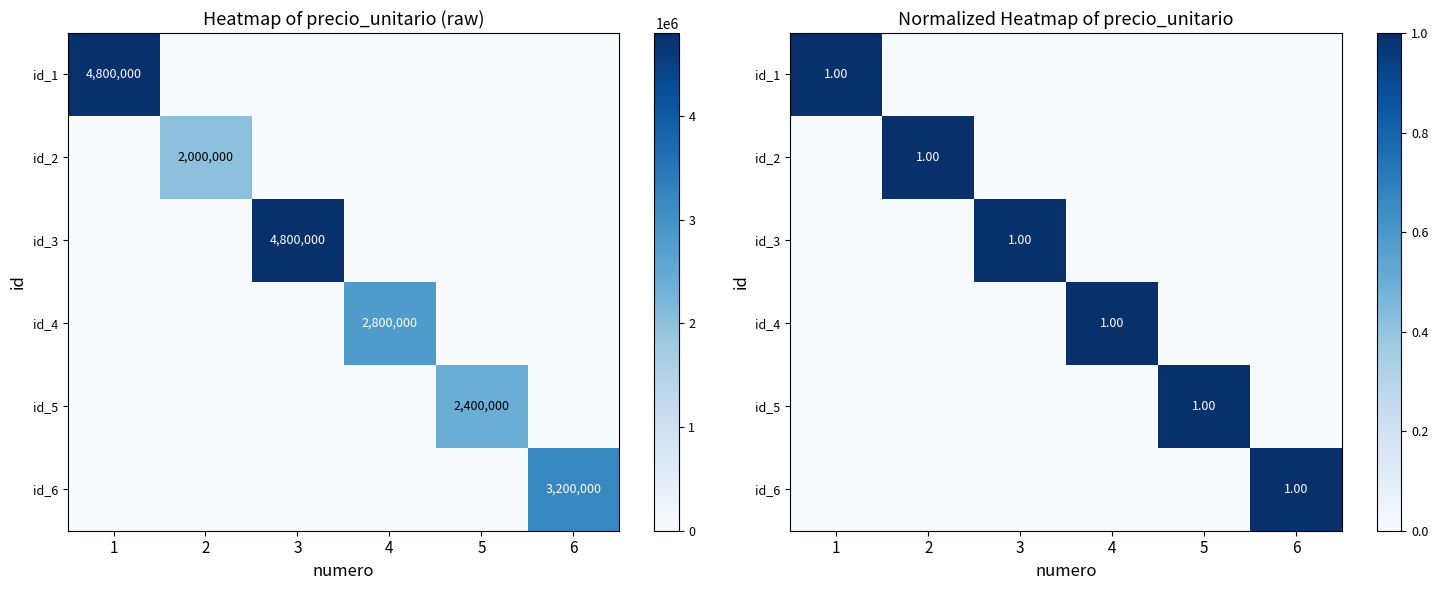

What is the spread (max minus min) of values at 4?

1